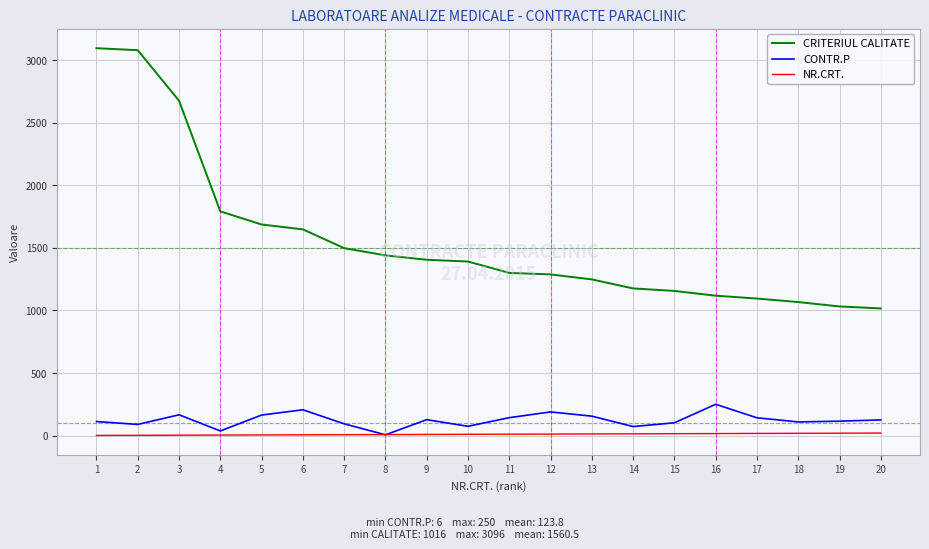

Which series changed the most between 2 and 16?

CRITERIUL CALITATE